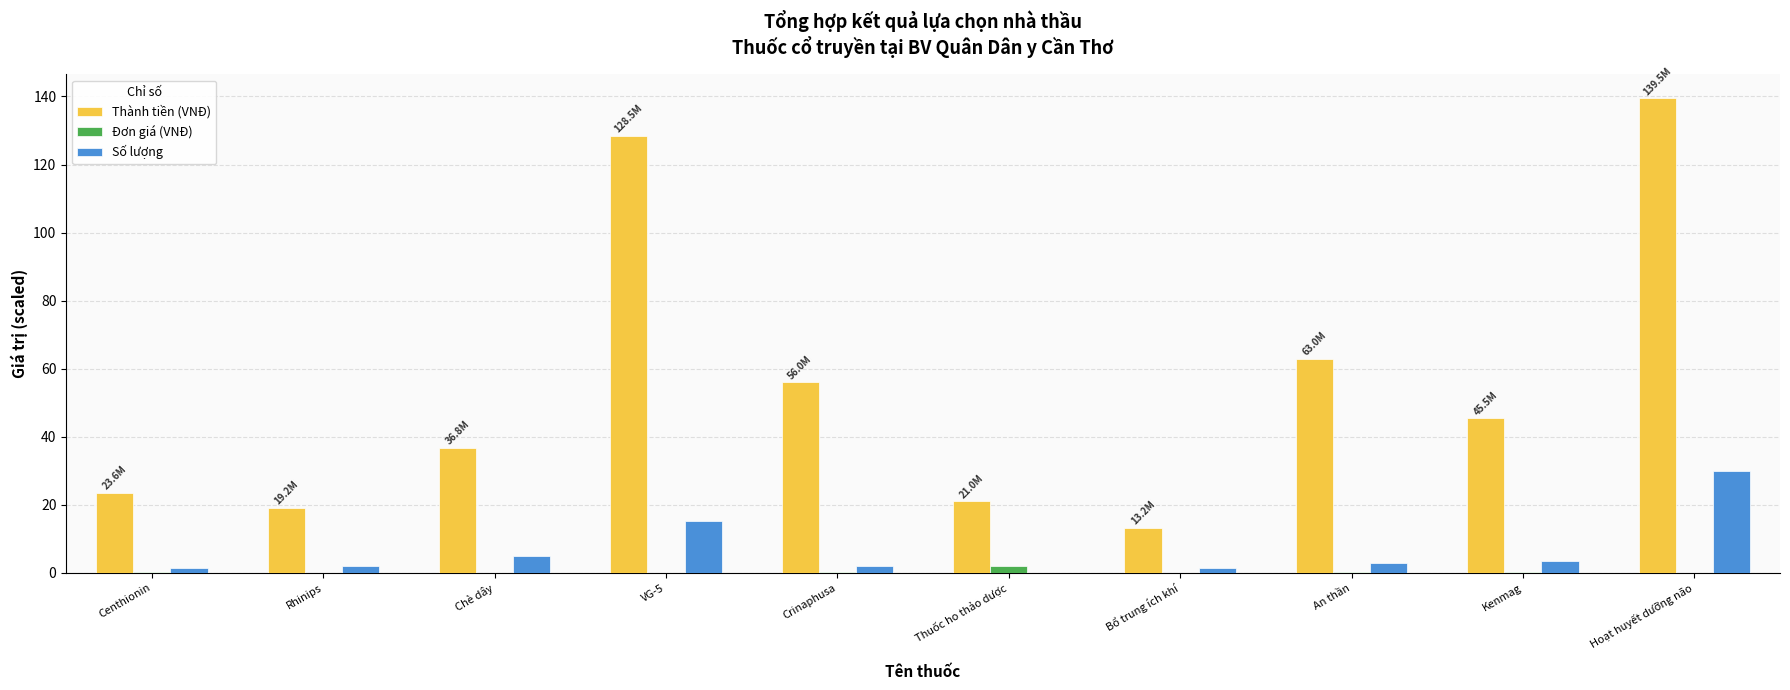

Which series has the widest spread of values?

Thành tiền (VNĐ)